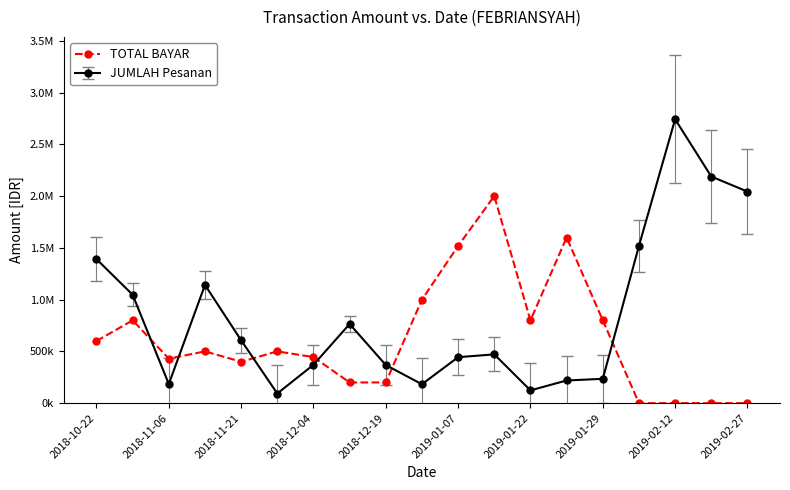

What are all the series names shown in the legend?

TOTAL BAYAR, JUMLAH Pesanan